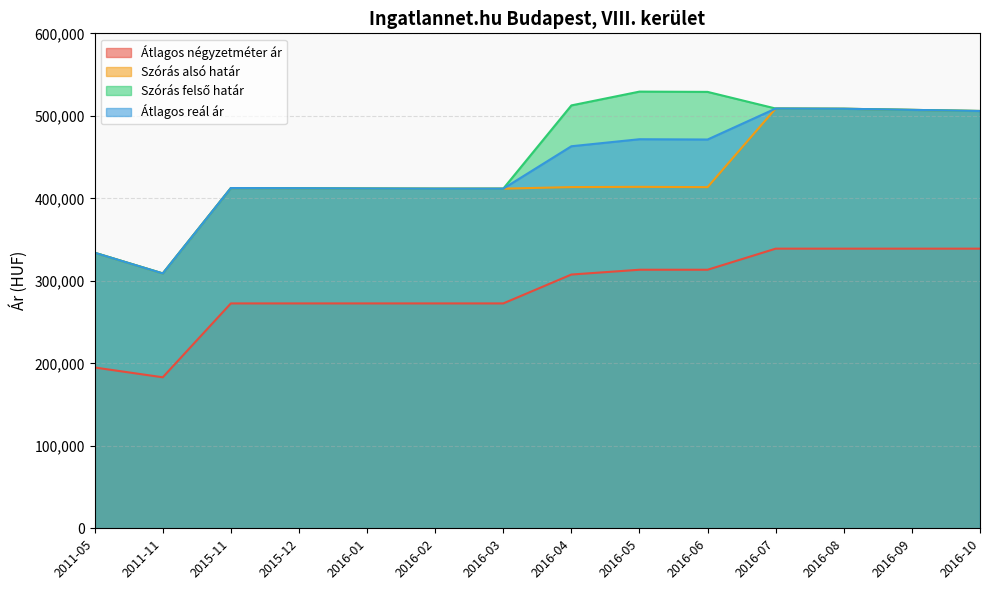

The value of Átlagos reál ár at 2016-03 is 411729. True or false?

True